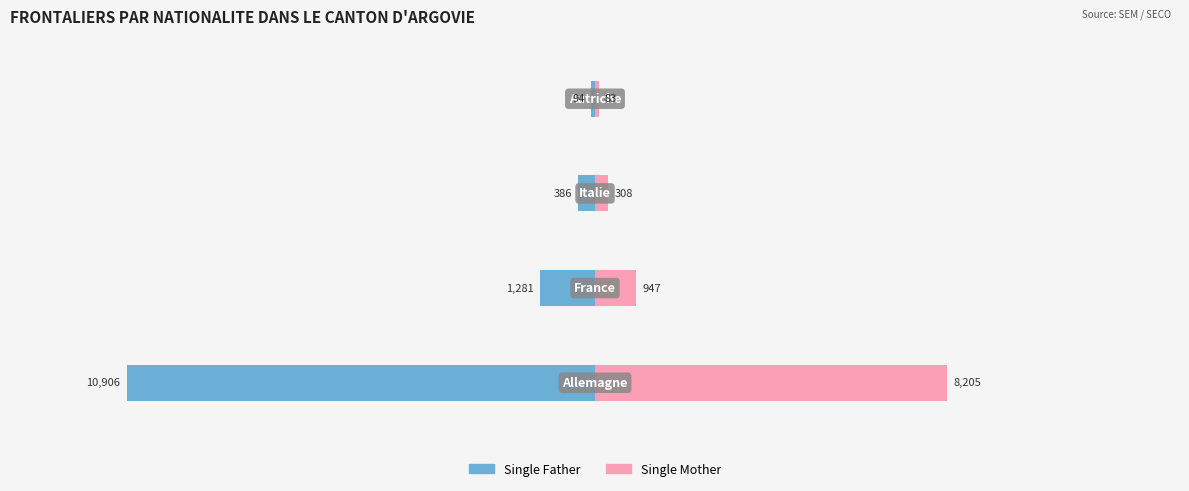

Between 1 and 3, which series saw the biggest shift?

Single Father